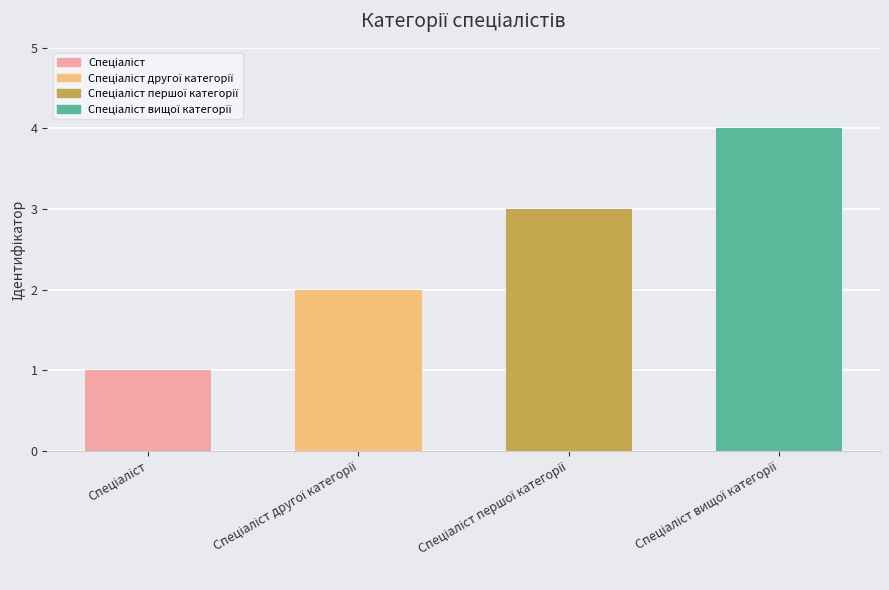

How many data points does each series have?

4